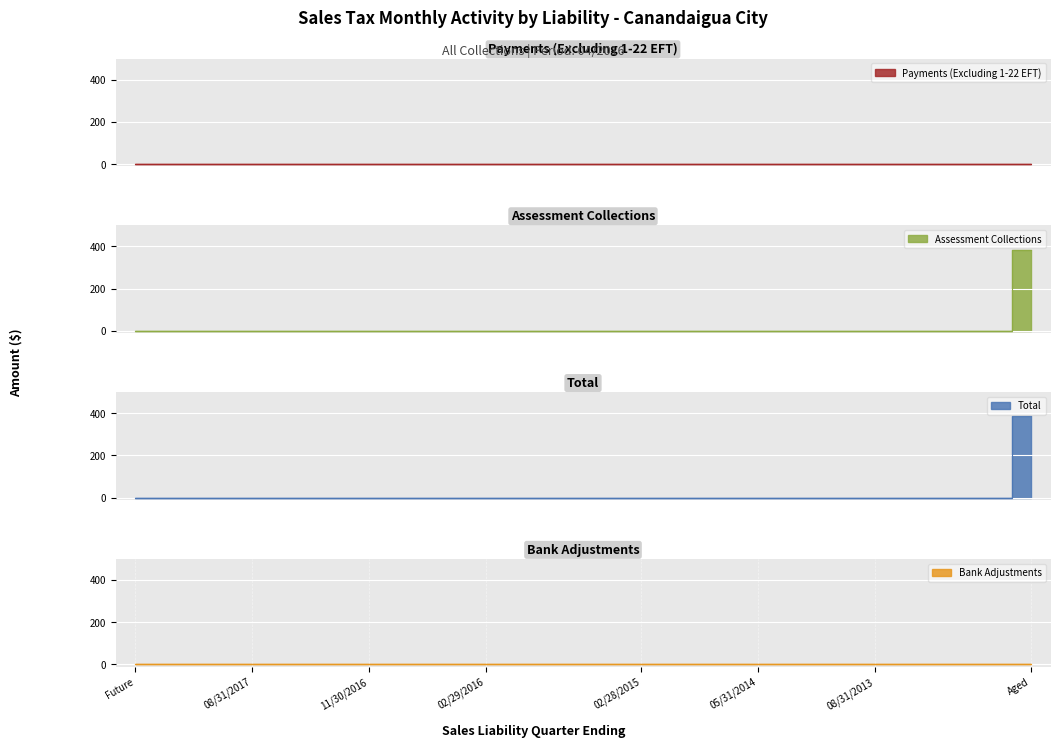

At which category is the sum across all series the highest?

Aged